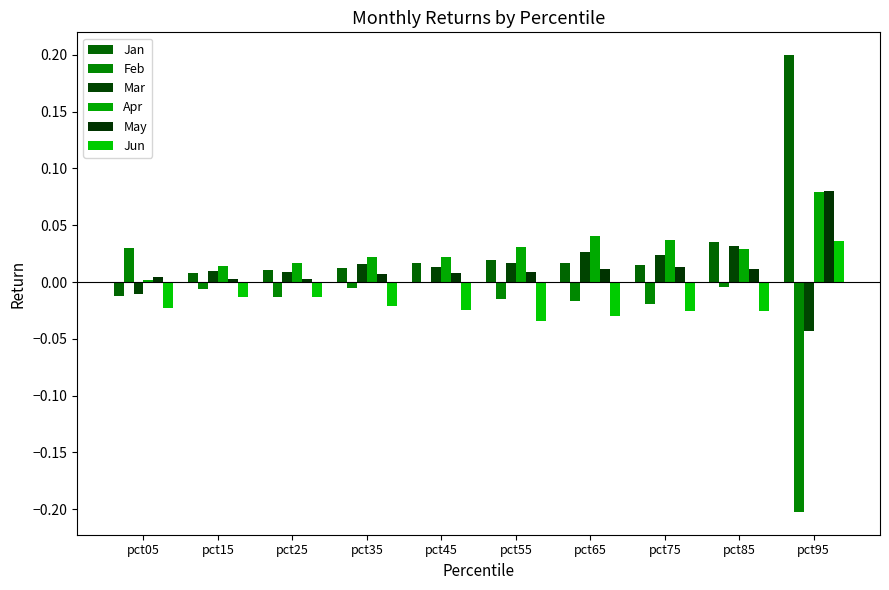

Which series has the largest range (max minus min)?

Feb